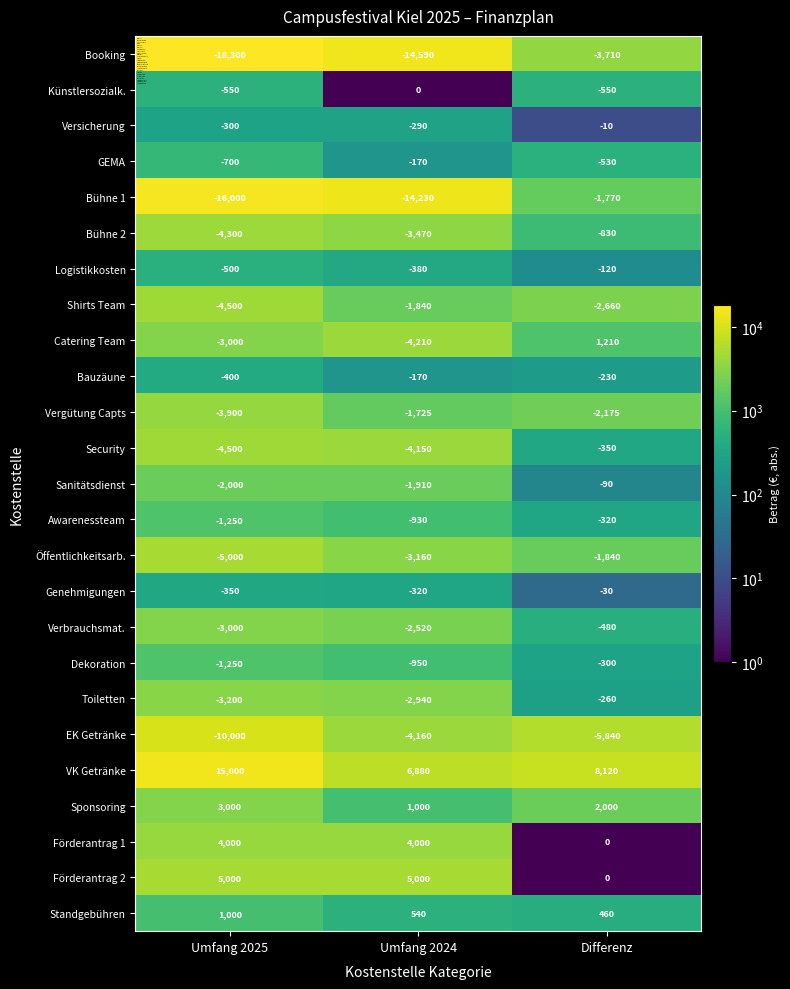

Rank the categories by Shirts Team value from lowest to highest.

Umfang 2025, Differenz, Umfang 2024